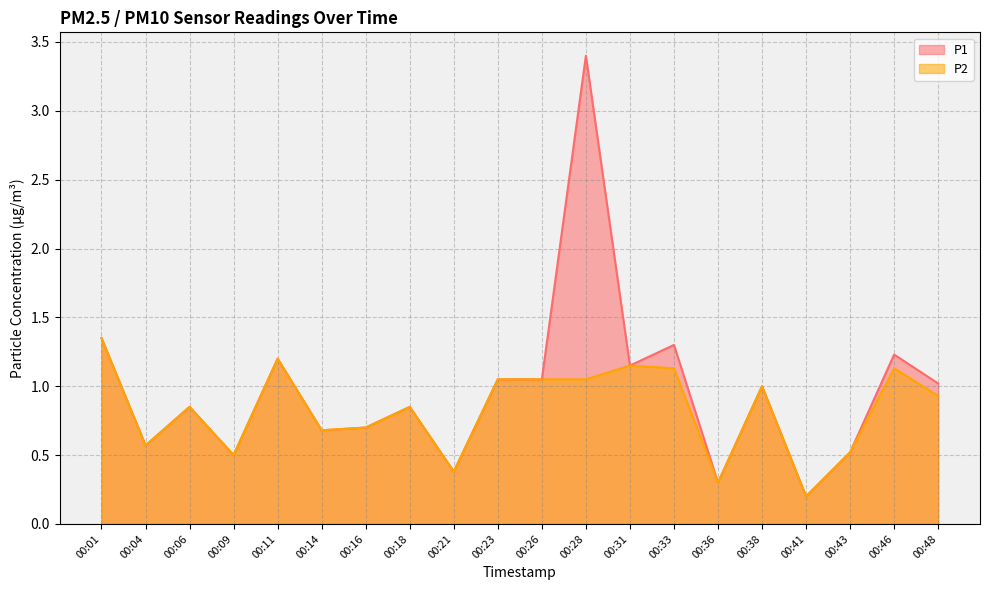

Does the chart have visible grid lines?

Yes